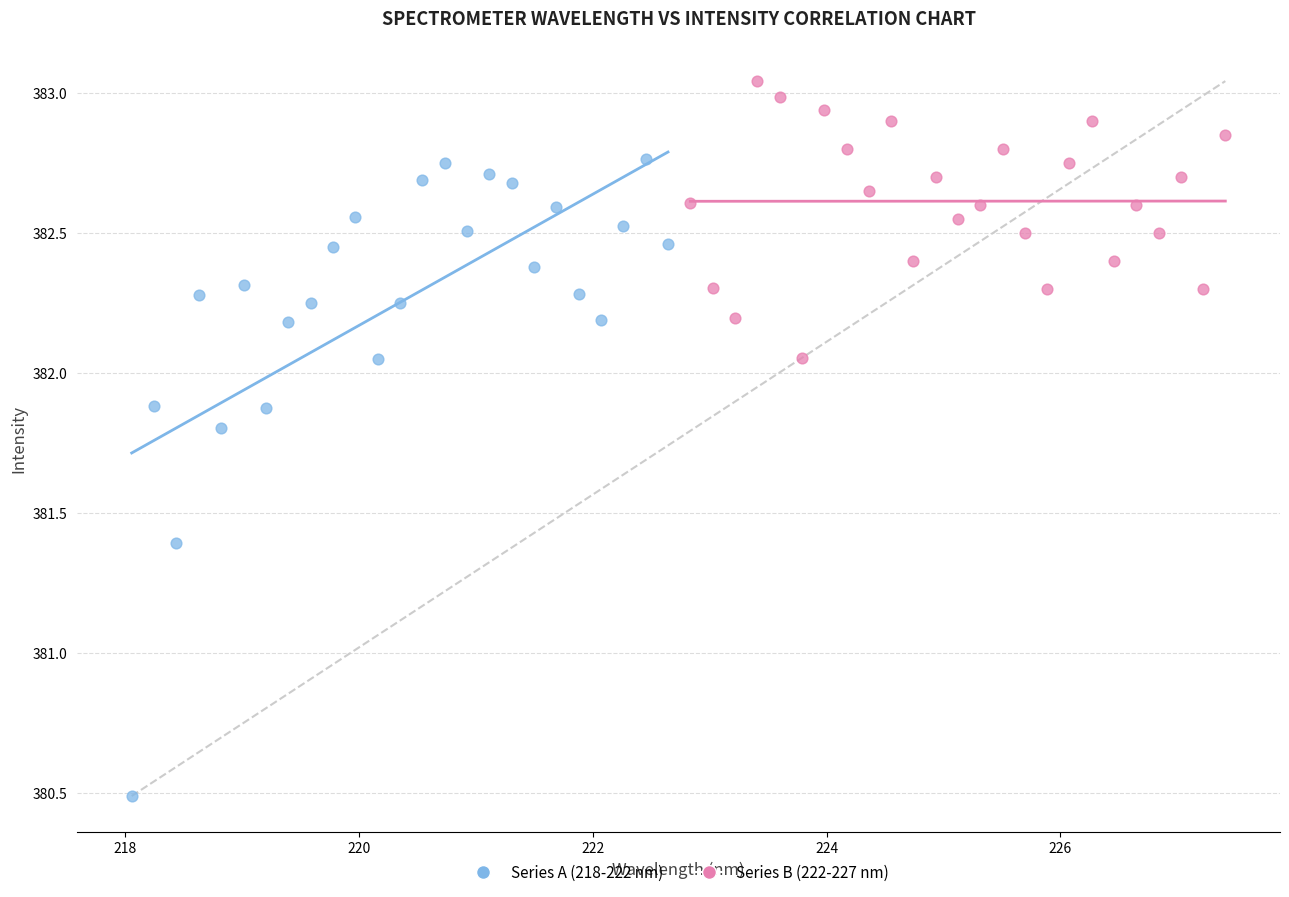

Which series reaches the minimum Y coordinate?

Series A (218-222 nm)